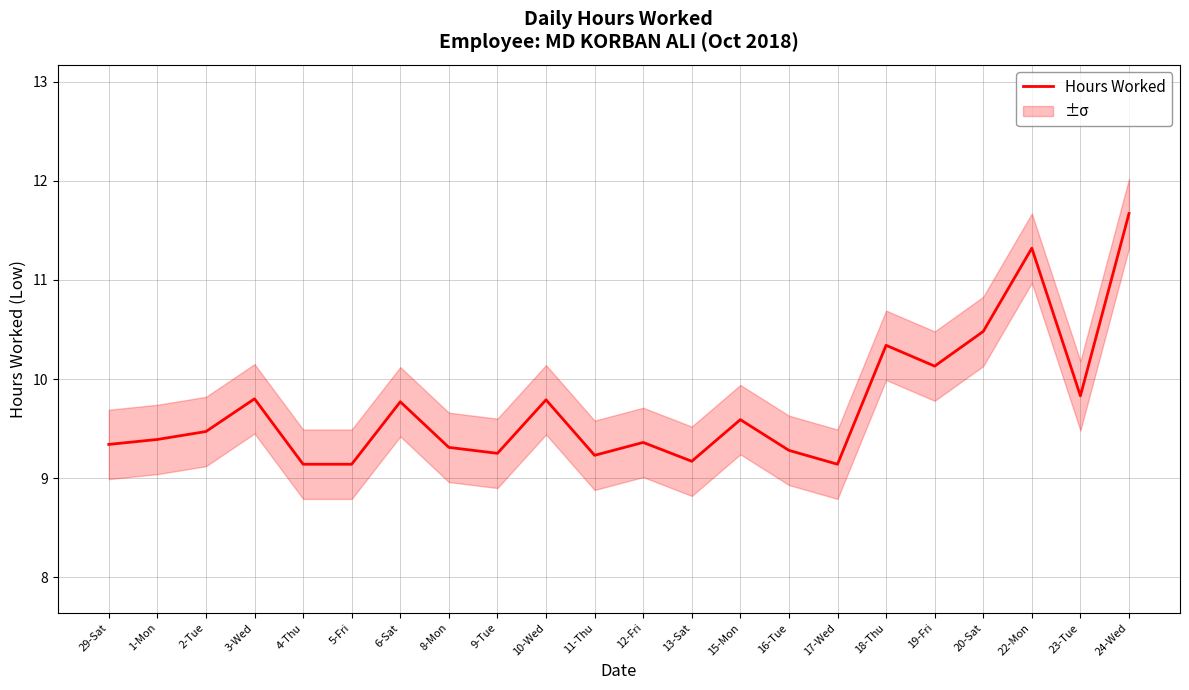

Reading left to right, list all the values displayed in this chart.

9.3	9.4	9.5	9.8	9.1	9.1	9.8	9.3	9.2	9.8	9.2	9.4	9.2	9.6	9.3	9.1	10.3	10.1	10.5	11.3	9.8	11.7